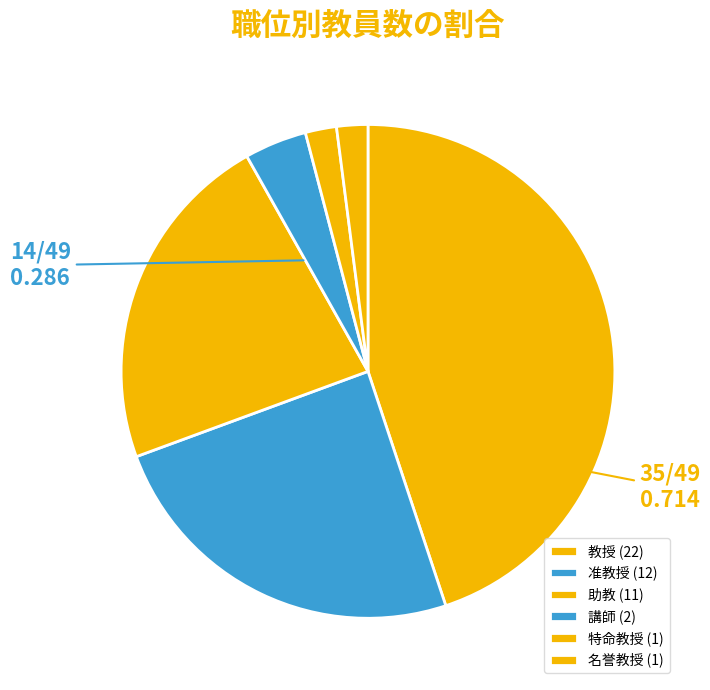

To the nearest percent, what portion does 助教 represent?

22%